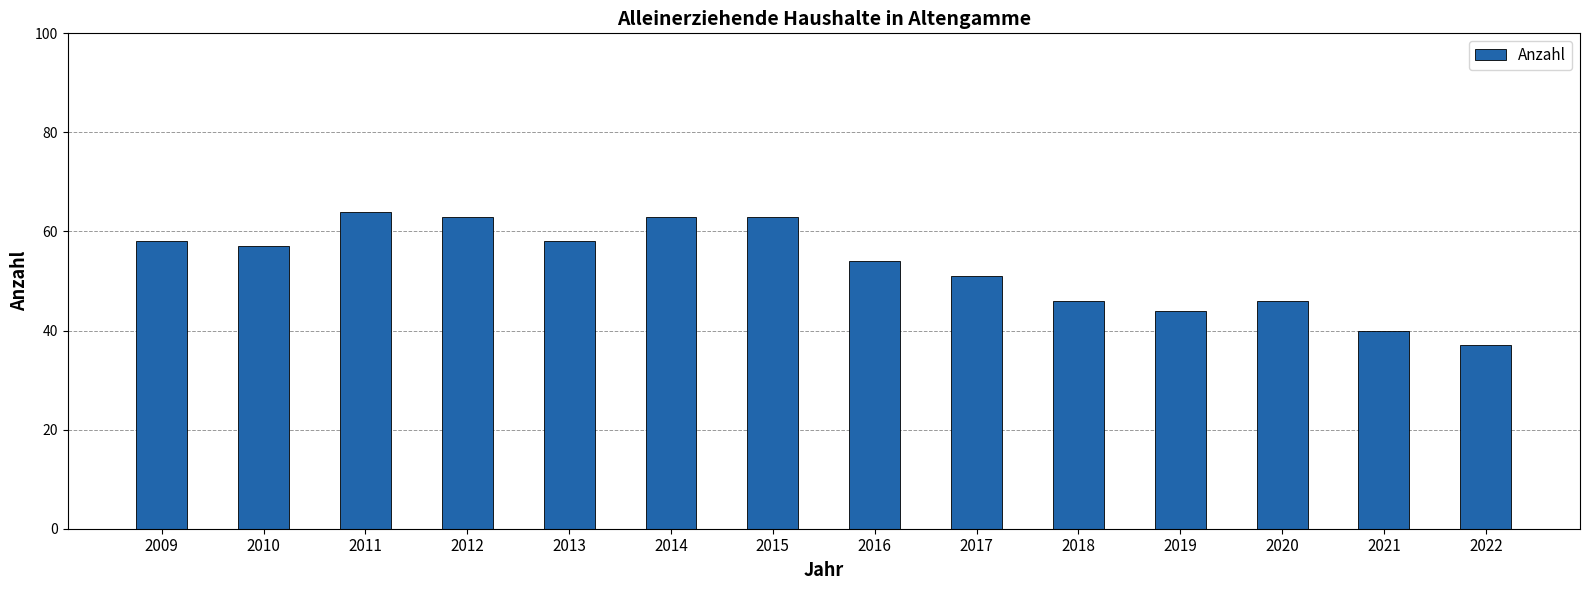

Between 2019 and 2021, which is larger?

2019